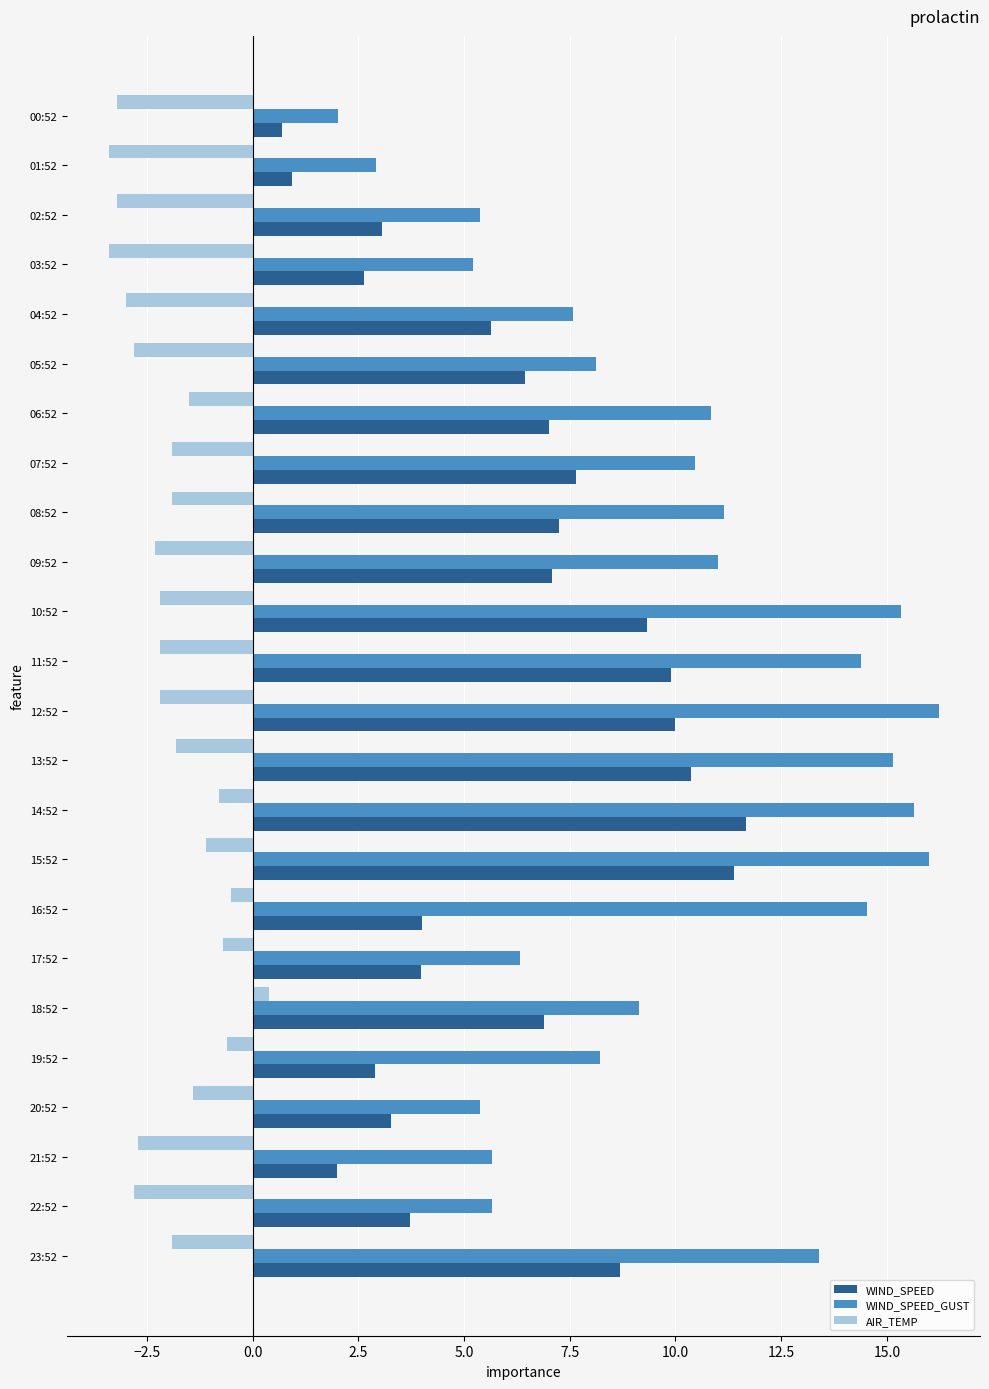

At which category does the chart reach its peak across all series?

12:52